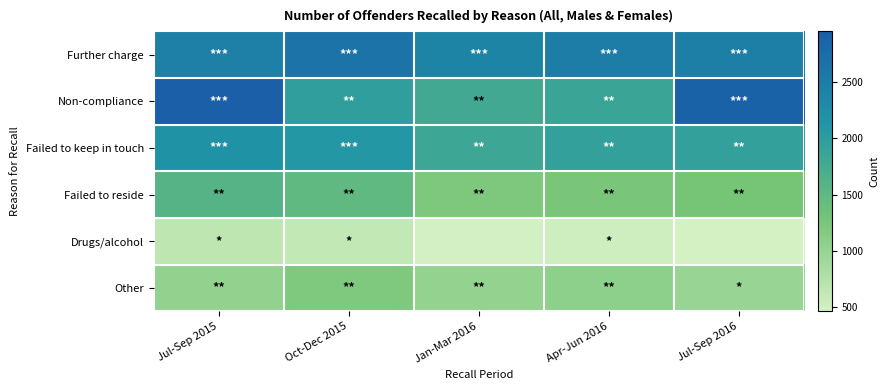

Which category has the lowest value across all series?

Jul-Sep 2016